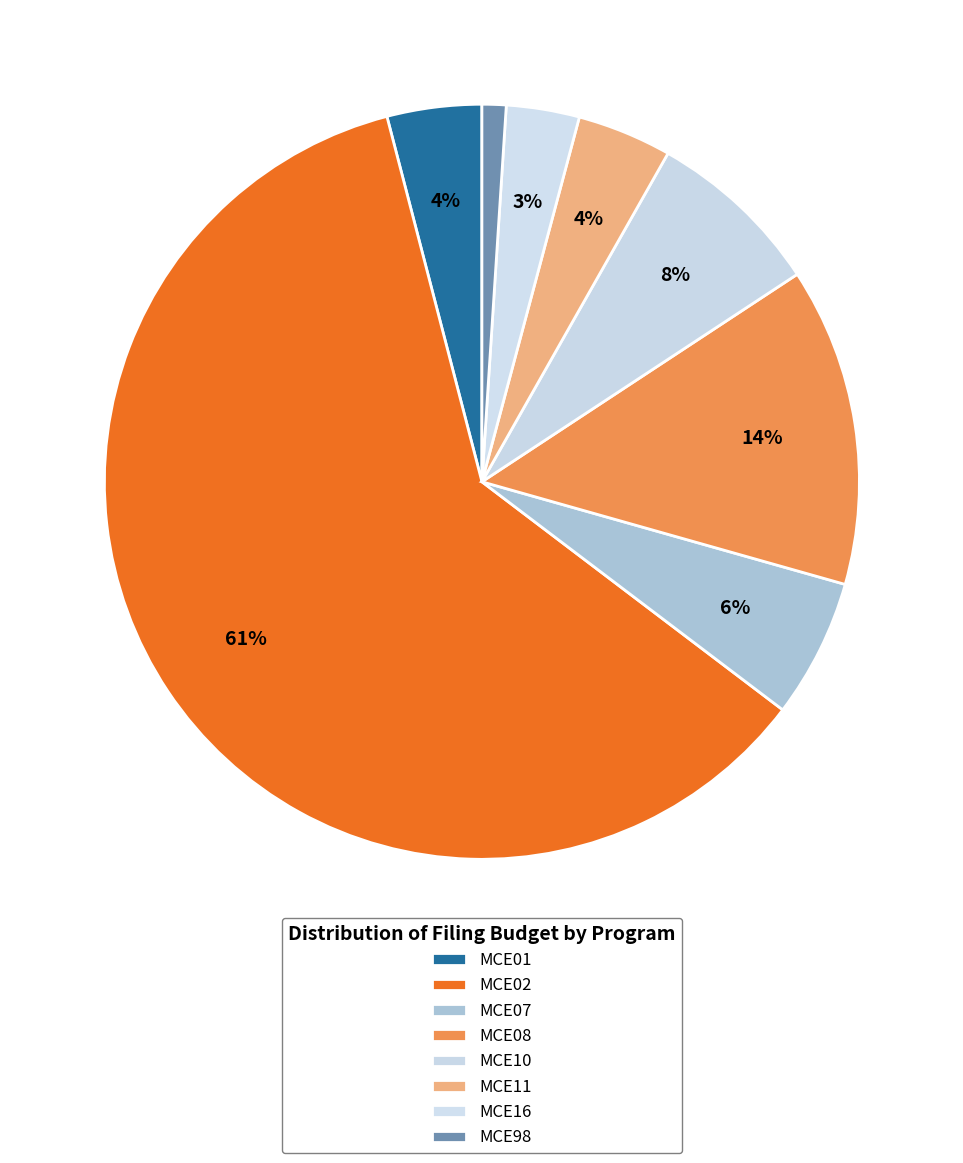

Which category has the smallest portion of the pie?

MCE98